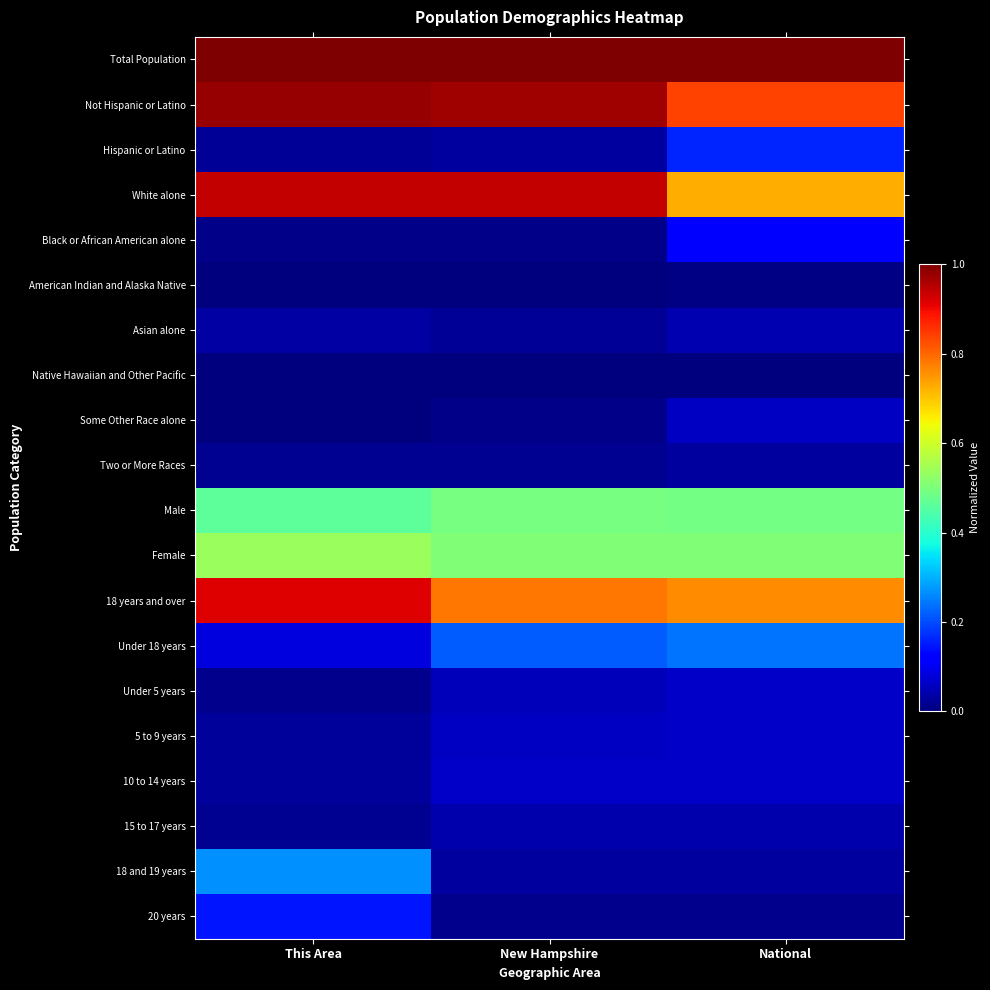

What is the total value across all series at This Area?

5.5